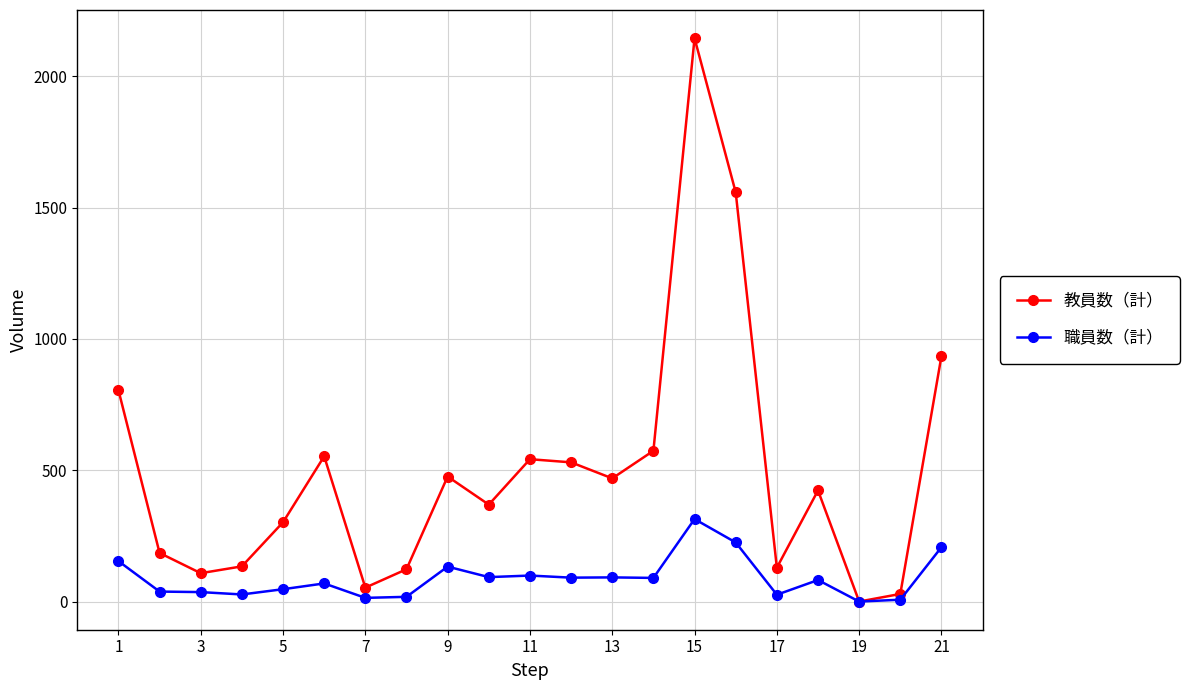

How many categories are shown in the chart?

21